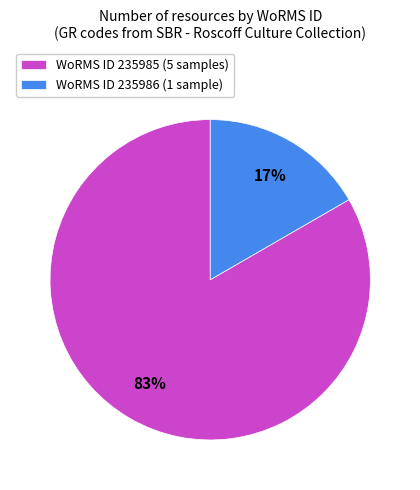

Which has a higher value, WoRMS ID 235986 (1 sample) or WoRMS ID 235985 (5 samples)?

WoRMS ID 235985 (5 samples)